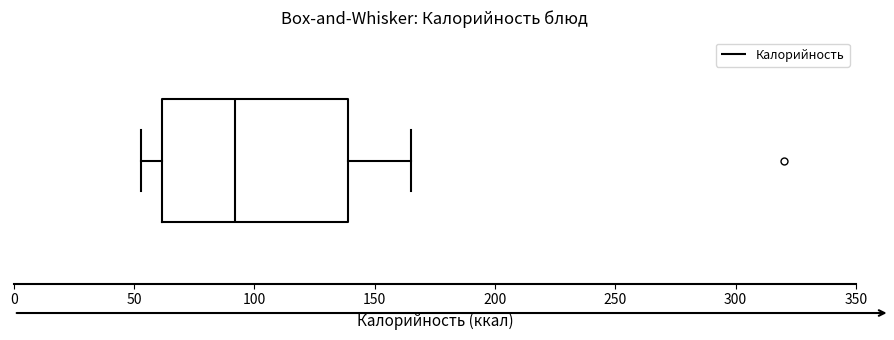

Read this box plot against the x-axis: the position of the median line, the range covered by the box, and the ends of both whiskers. The values are not printed on the chart, so give them approximately, as read against the axis.

median 90, box 60 to 140, whiskers 55 to 165